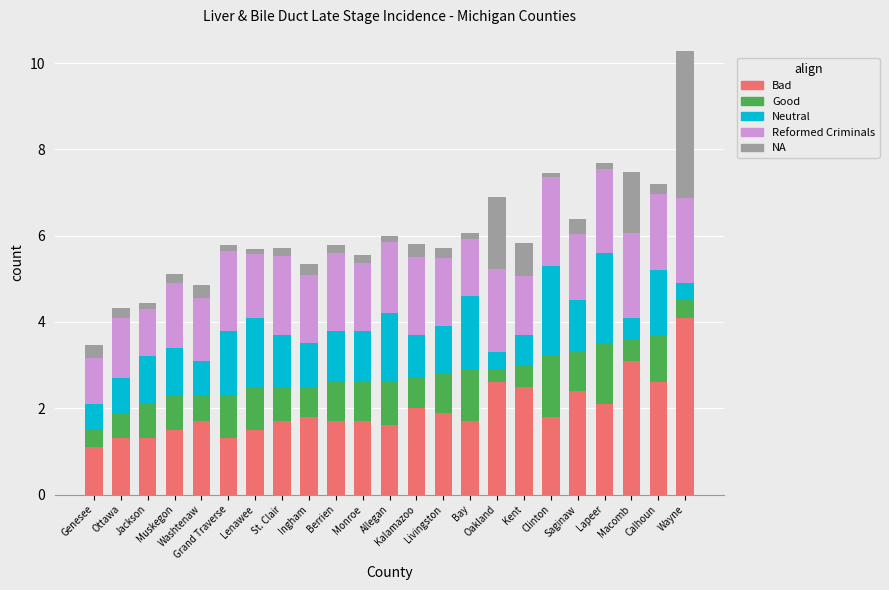

What is the sum of all Bad values?

45.0